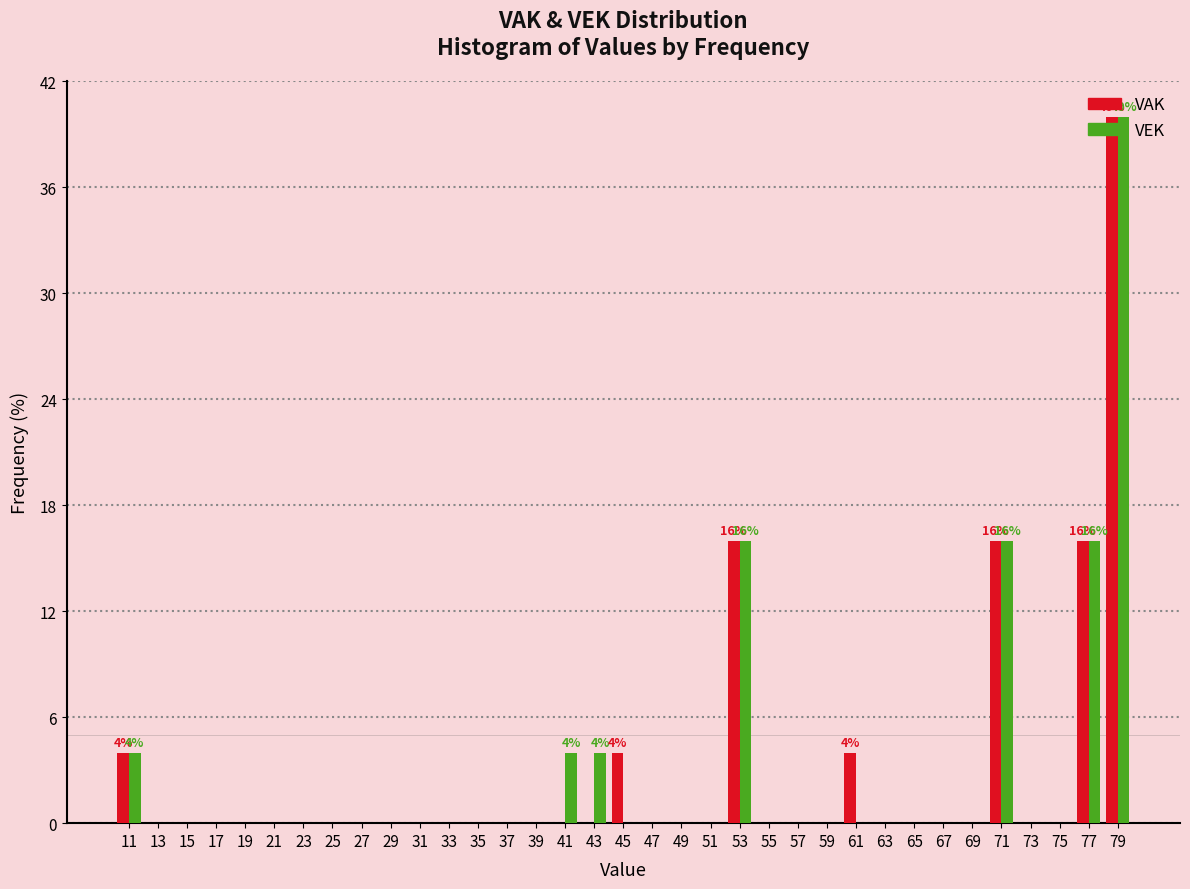

In the VAK series, which range on the x-axis has the tallest bar?

78 to 80